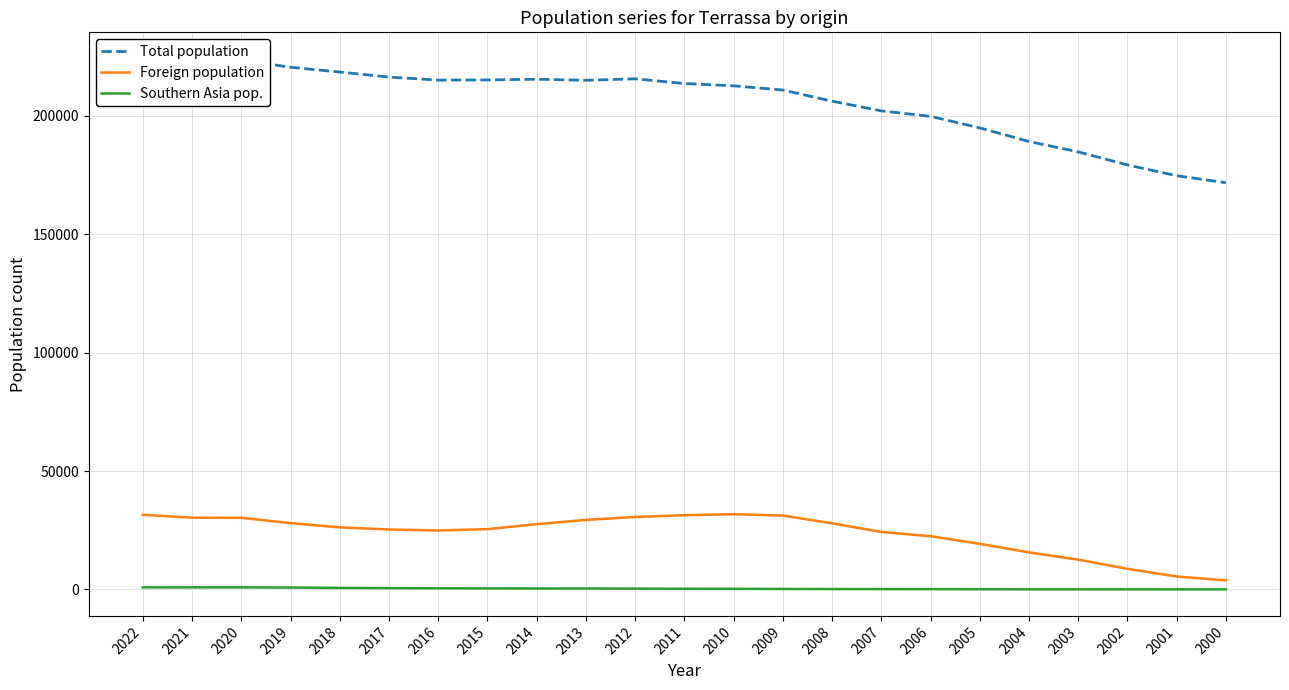

Rank the categories by Southern Asia pop. value from highest to lowest.

2022, 2020, 2021, 2019, 2018, 2017, 2016, 2015, 2014, 2013, 2012, 2011, 2010, 2009, 2008, 2007, 2006, 2005, 2003, 2004, 2002, 2001, 2000